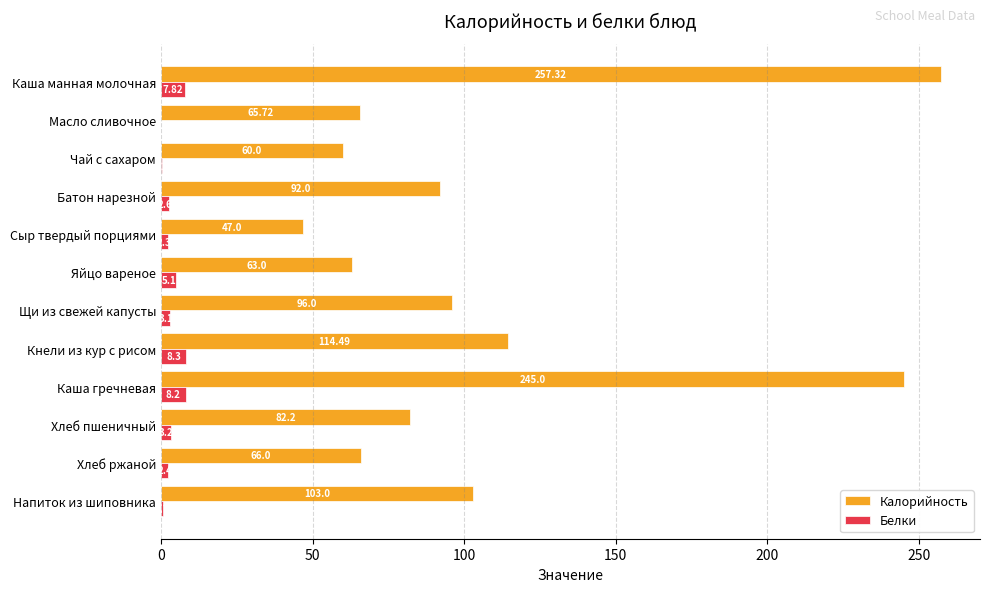

Which category has the highest value across all series?

Каша манная молочная